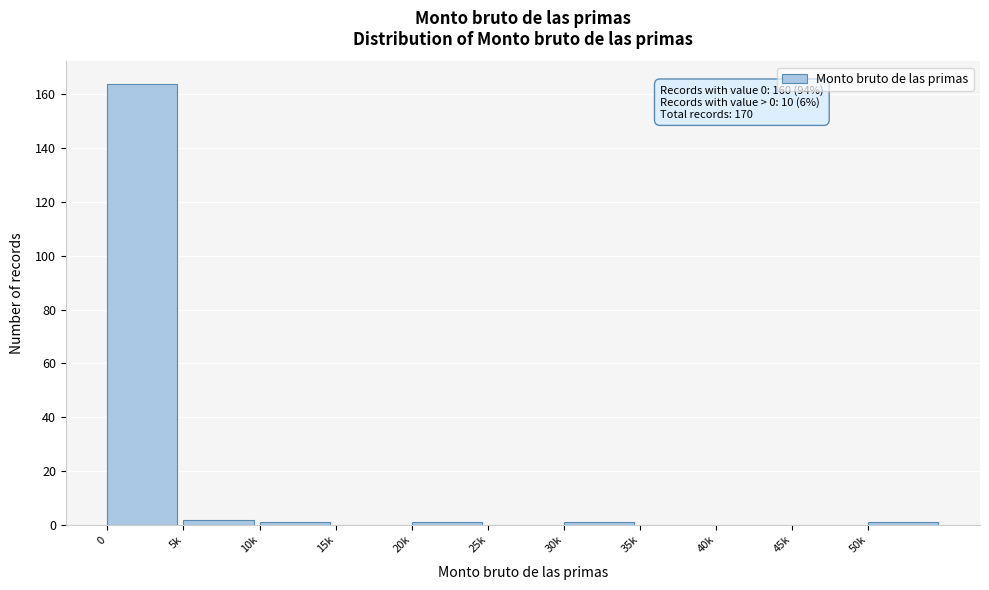

Reading left to right, list all the values displayed in this chart.

0=164	5k=2	10k=1	15k=0	20k=1	25k=0	30k=1	35k=0	40k=0	45k=0	50k=1